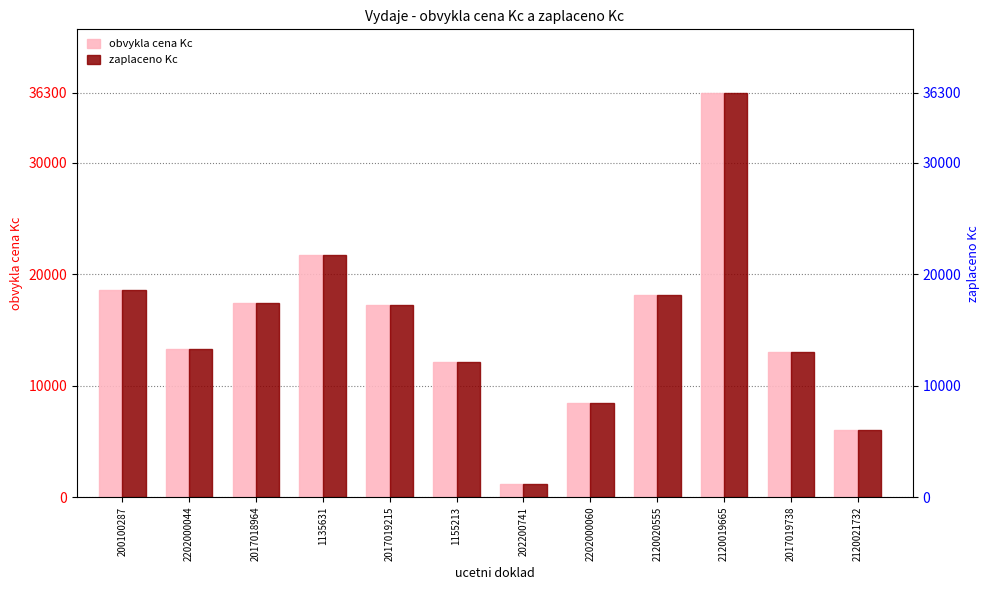

What are all the series names shown in the legend?

obvykla cena Kc, zaplaceno Kc